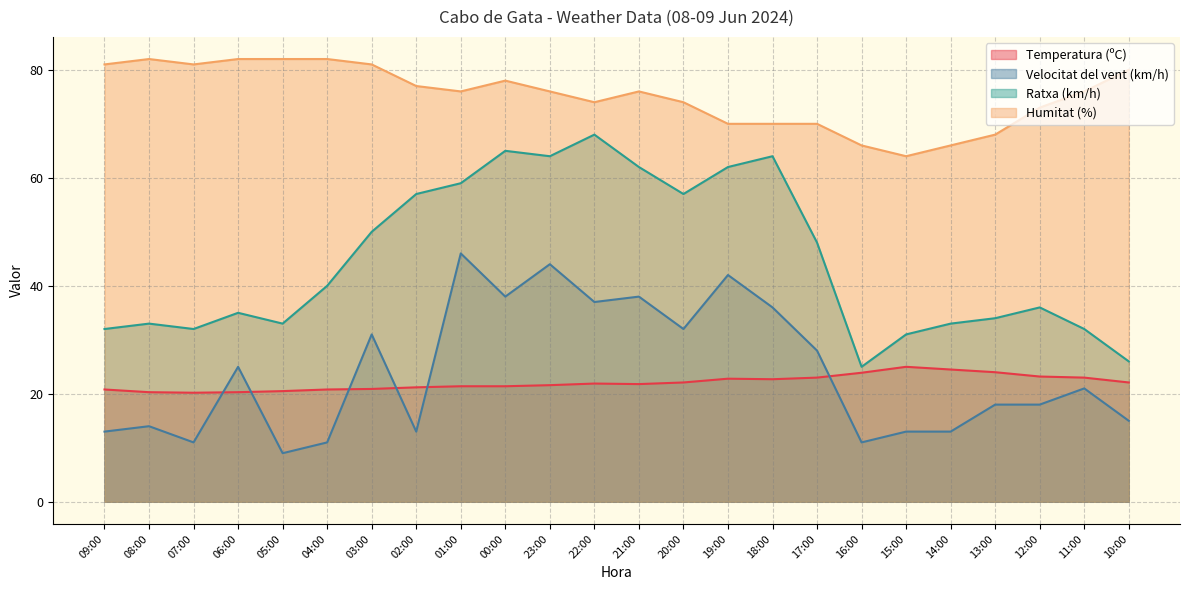

What is the sum of all Ratxa (km/h) values?

1078.0